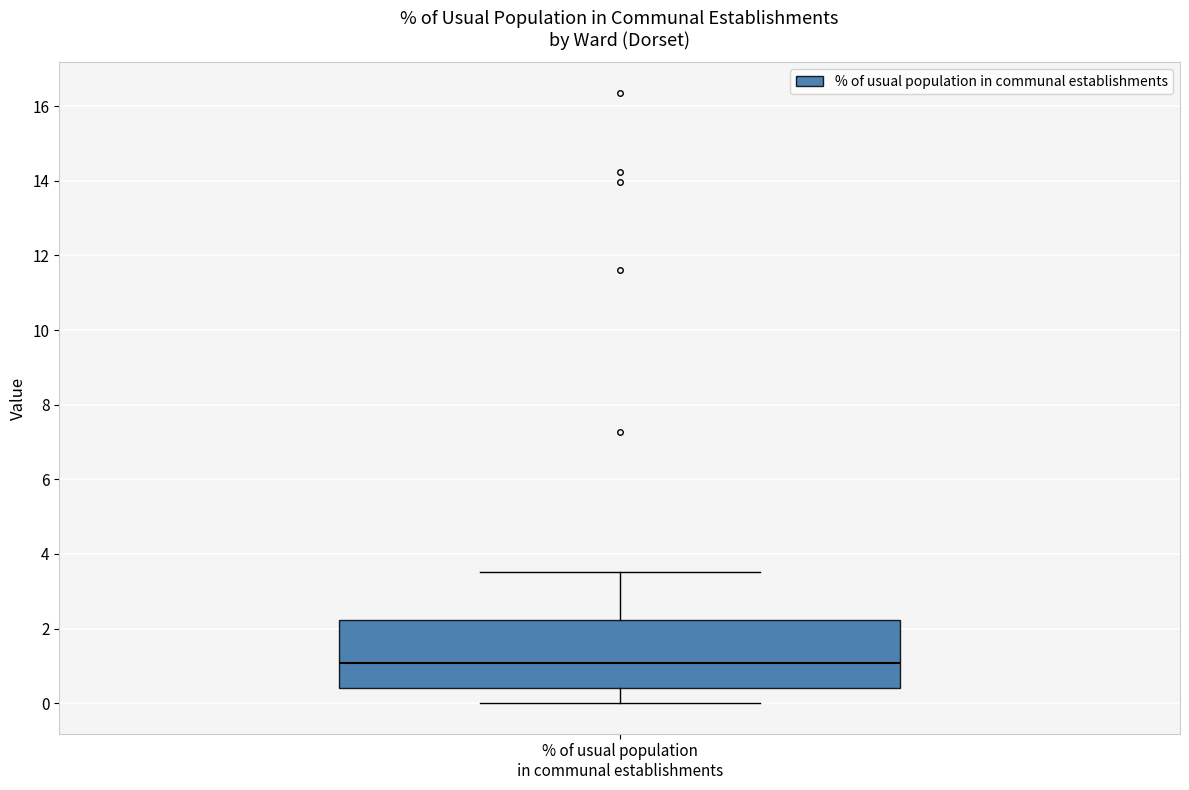

Read this box plot against the y-axis: the position of the median line, the range covered by the box, and the ends of both whiskers. The values are not printed on the chart, so give them approximately, as read against the axis.

median 1.0, box 0.4 to 2.2, whiskers 0.0 to 3.6